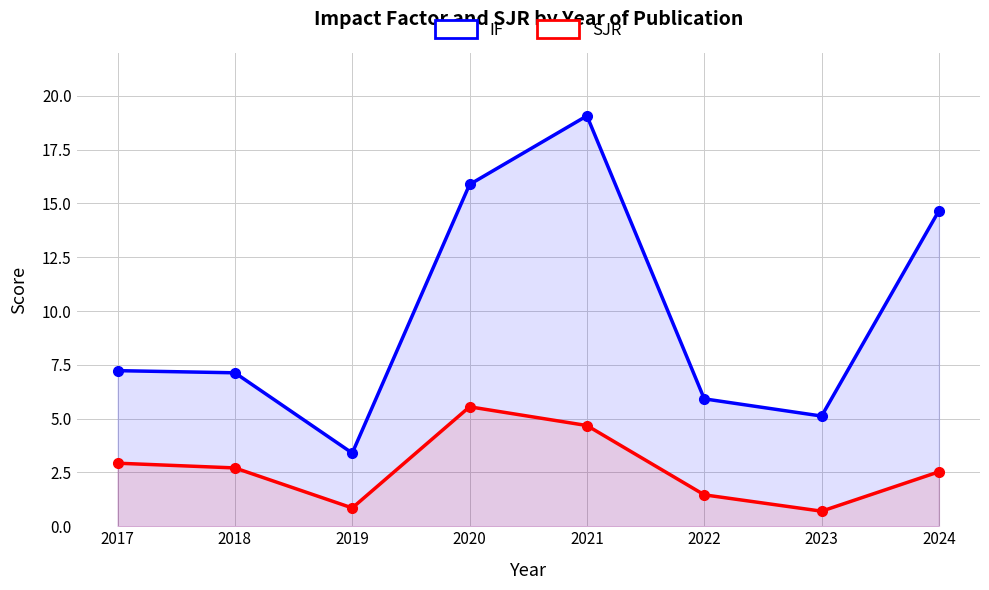

What is the value of the SJR point at the 8th from the left?

2.5